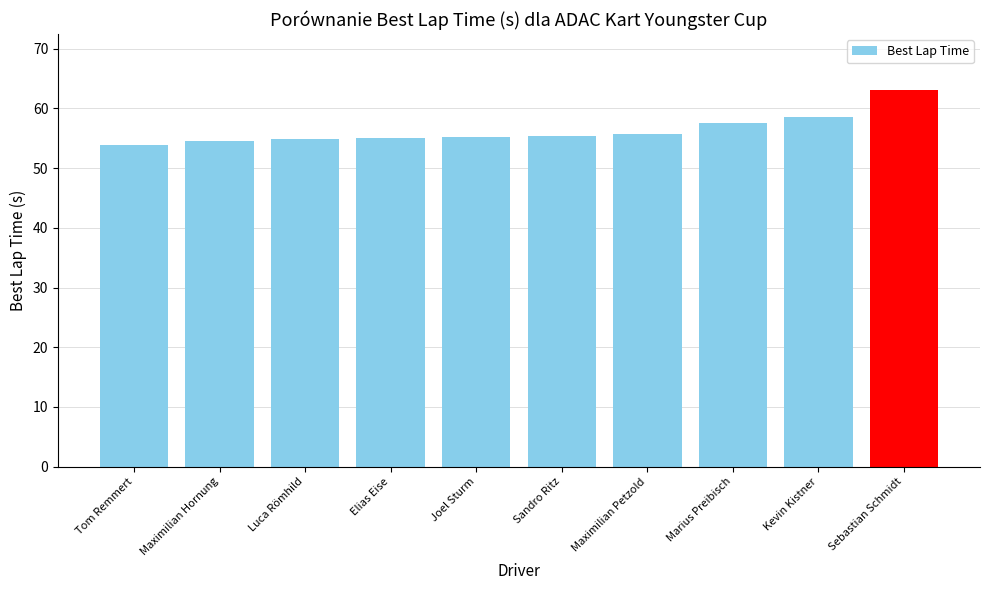

Between Maximilian Petzold and Sebastian Schmidt, which is larger?

Sebastian Schmidt